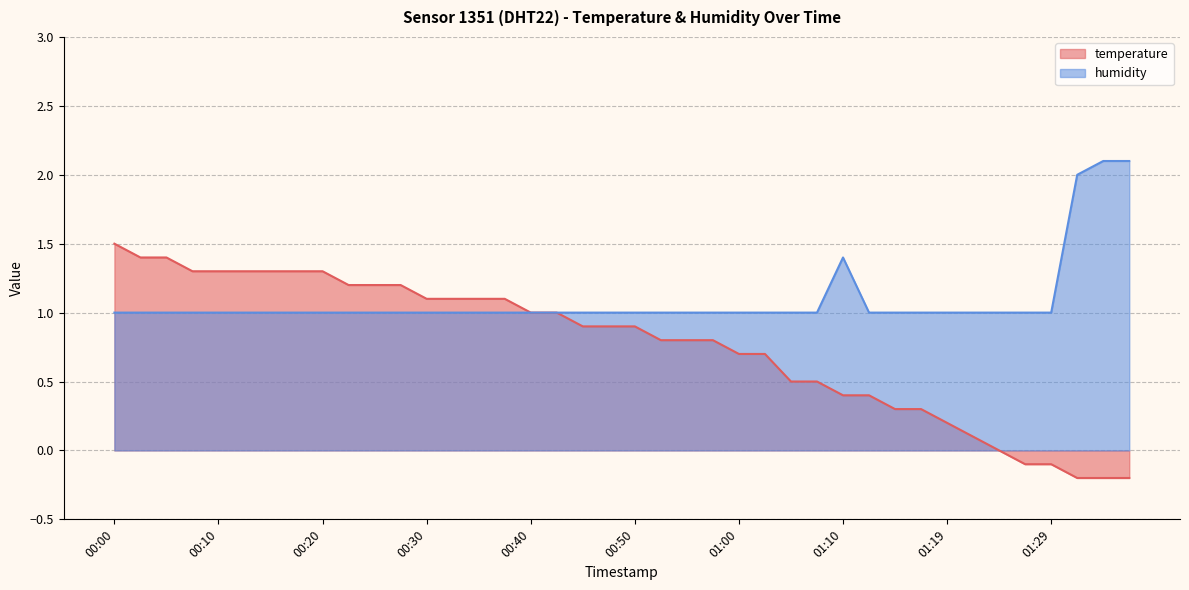

Reading left to right, extract all data points from this chart.

temperature: 00:00=1.5	00:02=1.4	00:05=1.4	00:07=1.3	00:10=1.3	00:12=1.3	00:15=1.3	00:17=1.3	00:20=1.3	00:22=1.2	00:25=1.2	00:27=1.2	00:30=1.1	00:32=1.1	00:35=1.1	00:37=1.1	00:40=1.0	00:42=1.0	00:45=0.9	00:47=0.9	00:50=0.9	00:52=0.8	00:55=0.8	00:57=0.8	01:00=0.7	01:02=0.7	01:05=0.5	01:07=0.5	01:10=0.4	01:12=0.4	01:14=0.3	01:17=0.3	01:19=0.2	01:22=0.1	01:24=0.0	01:27=-0.1	01:29=-0.1	01:32=-0.2	01:34=-0.2	01:37=-0.2
humidity: 00:00=1.0	00:02=1.0	00:05=1.0	00:07=1.0	00:10=1.0	00:12=1.0	00:15=1.0	00:17=1.0	00:20=1.0	00:22=1.0	00:25=1.0	00:27=1.0	00:30=1.0	00:32=1.0	00:35=1.0	00:37=1.0	00:40=1.0	00:42=1.0	00:45=1.0	00:47=1.0	00:50=1.0	00:52=1.0	00:55=1.0	00:57=1.0	01:00=1.0	01:02=1.0	01:05=1.0	01:07=1.0	01:10=1.4	01:12=1.0	01:14=1.0	01:17=1.0	01:19=1.0	01:22=1.0	01:24=1.0	01:27=1.0	01:29=1.0	01:32=2.0	01:34=2.1	01:37=2.1